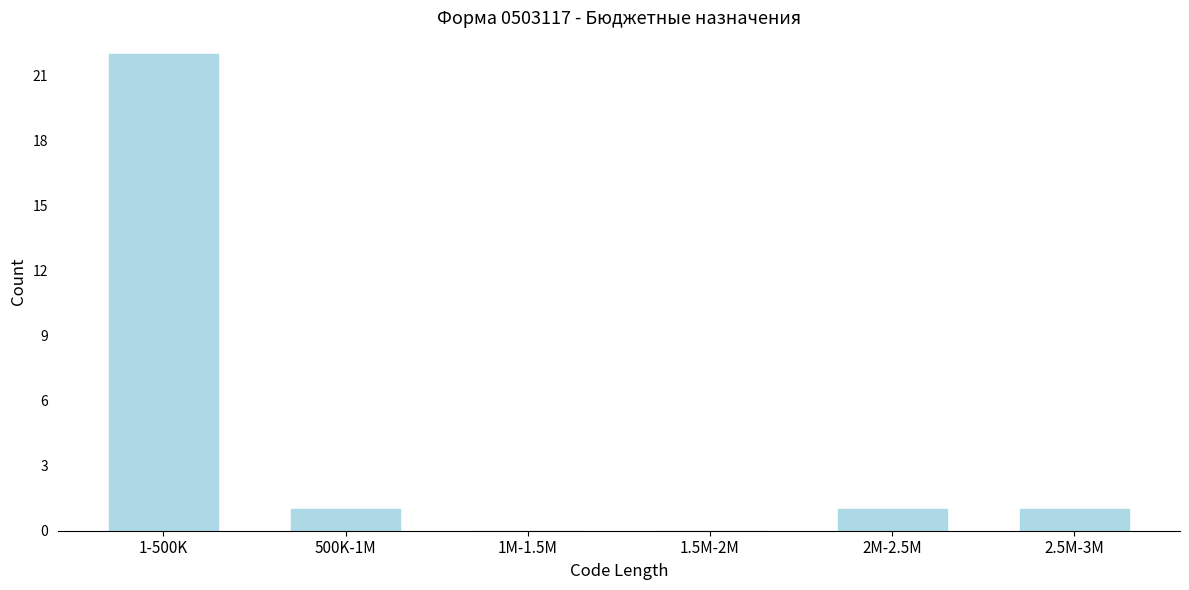

Reading left to right, list all the values displayed in this chart.

1-500K=22	500K-1M=1	1M-1.5M=0	1.5M-2M=0	2M-2.5M=1	2.5M-3M=1